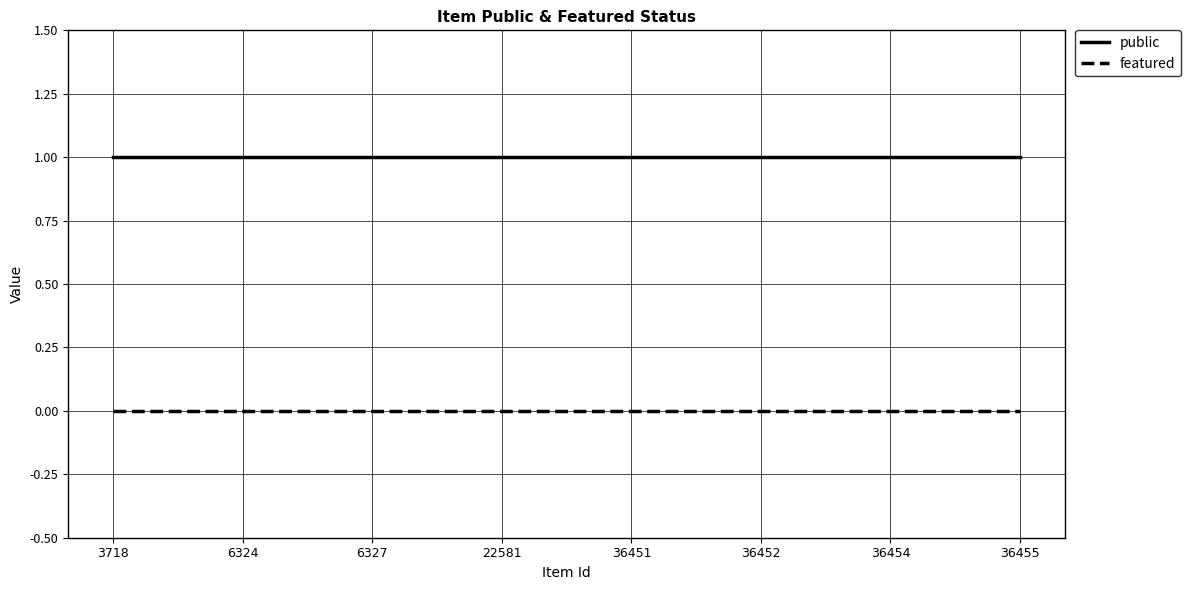

What is the lowest value of the public series?

1